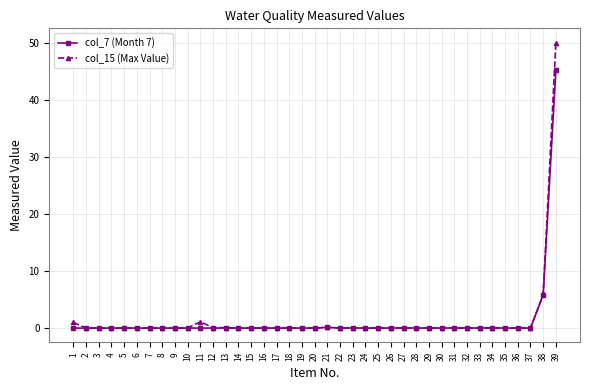

True or false: col_7 (Month 7) has more than 0 interior local peaks.

True